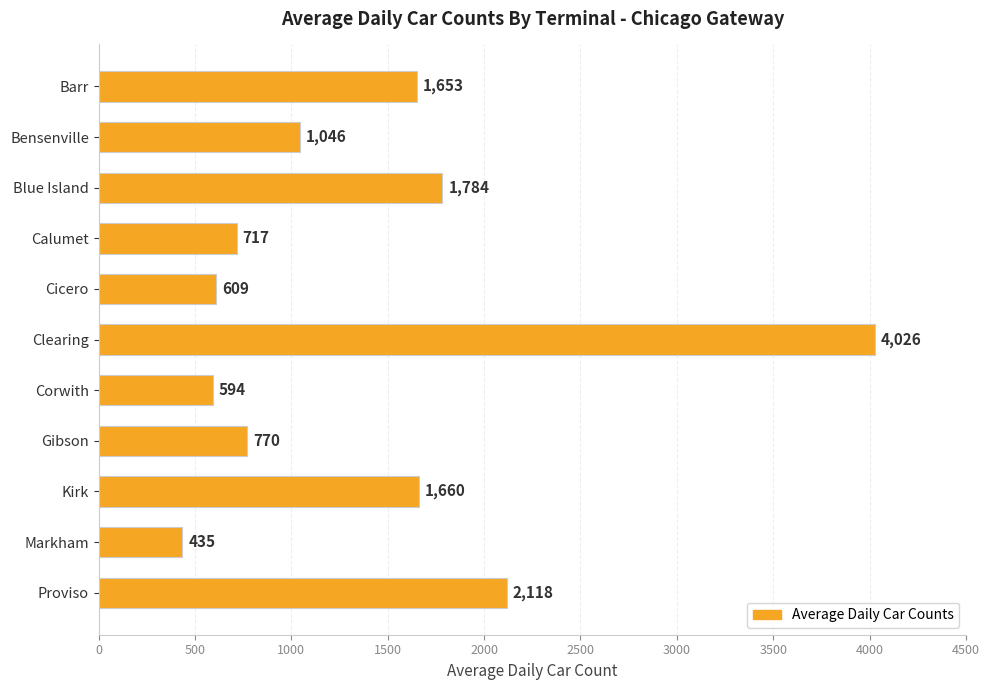

List the labels in order of value, smallest first.

Markham, Corwith, Cicero, Calumet, Gibson, Bensenville, Barr, Kirk, Blue Island, Proviso, Clearing